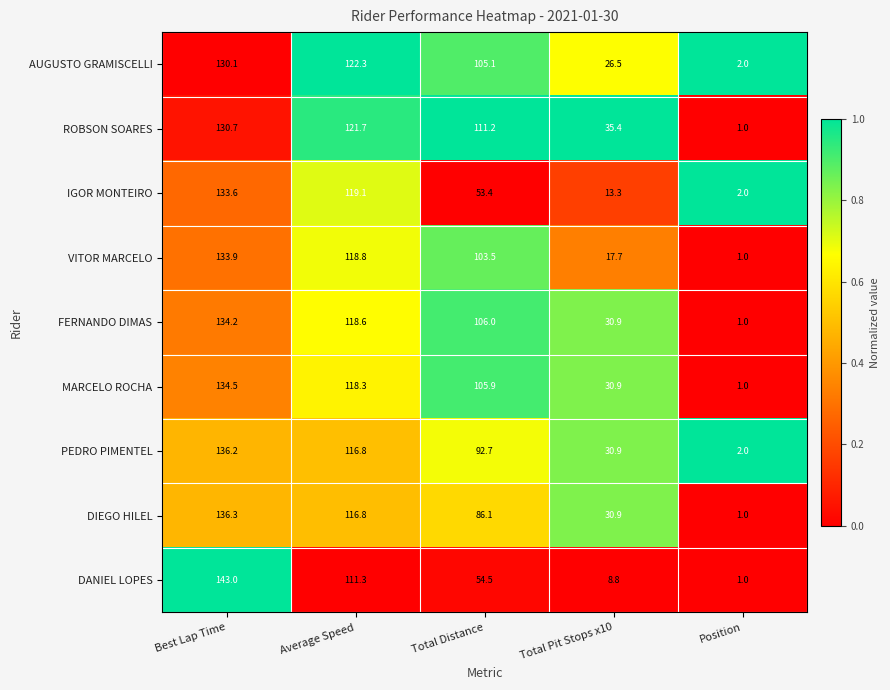

What is the approximate value of DANIEL LOPES at Best Lap Time?

143.0